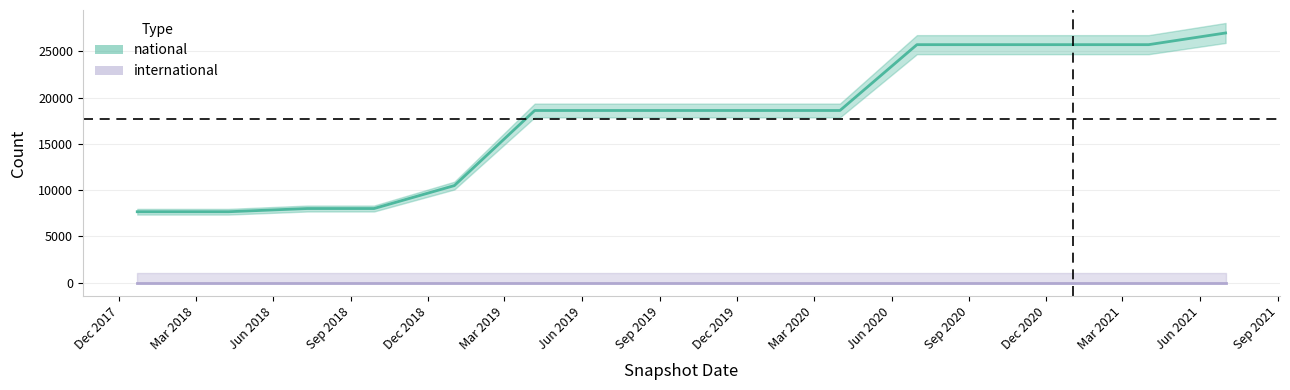

Where is the data nearest to the value 17317?

2019-04-06